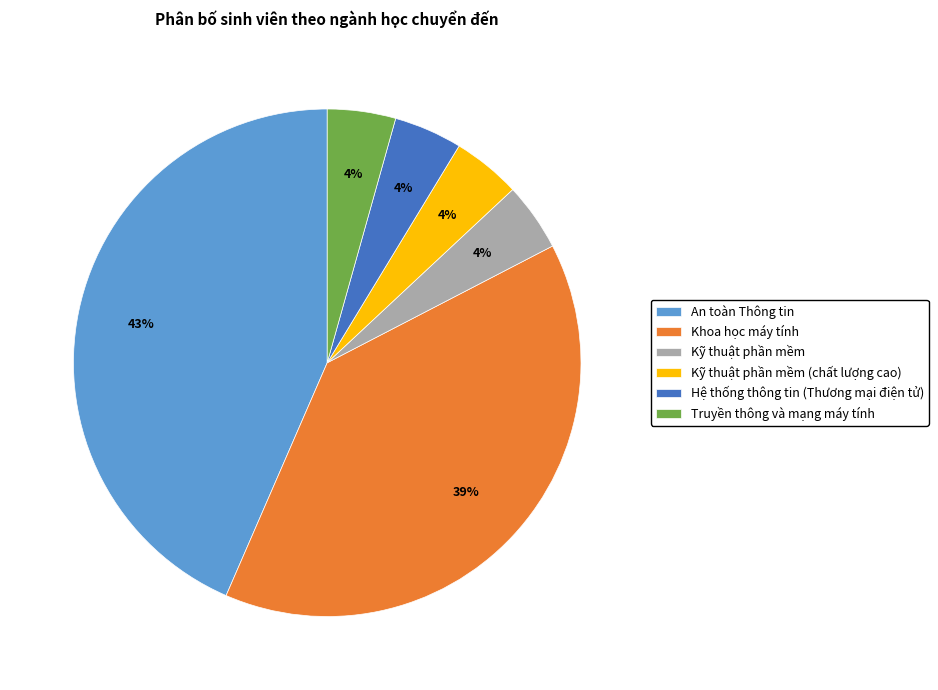

To the nearest percent, what percentage of the pie is Kỹ thuật phần mềm (chất lượng cao)?

4%